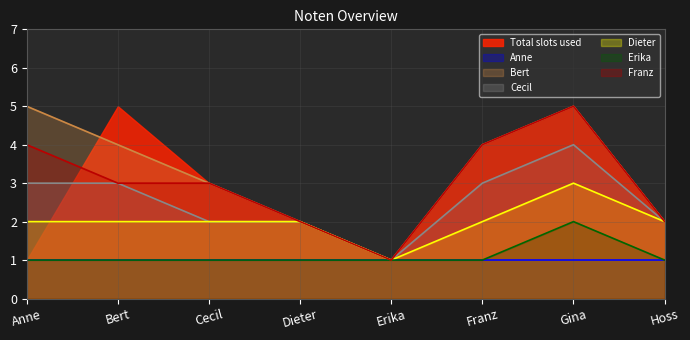

Which label corresponds to the largest value in the chart?

Anne